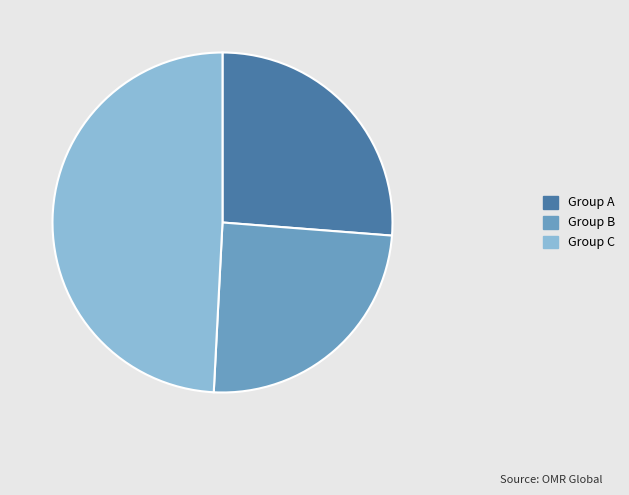

How many slices are in this pie chart?

3